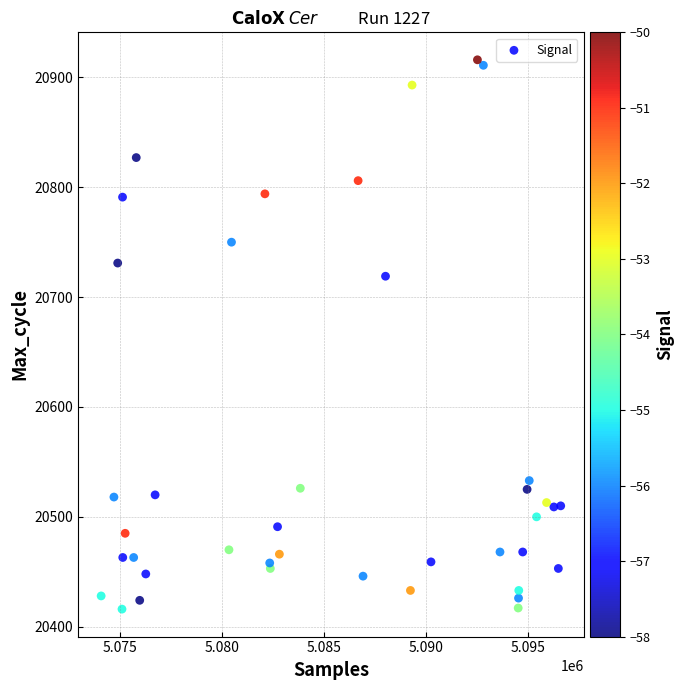

What Y value in the scatter plot is closest to 20666?

20719